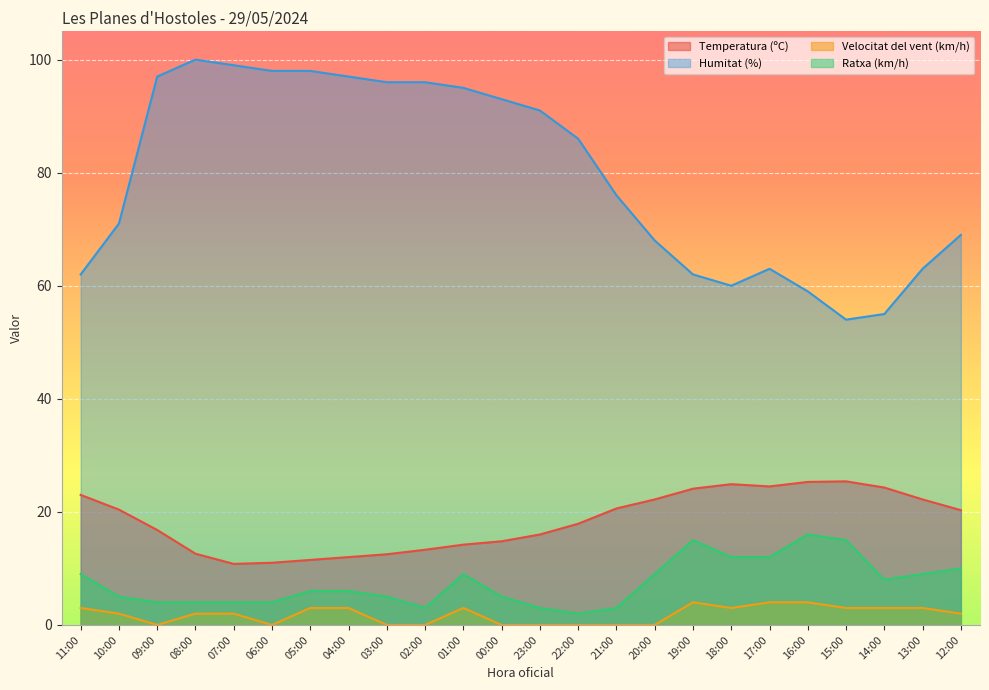

How many lines are shown in the chart?

4